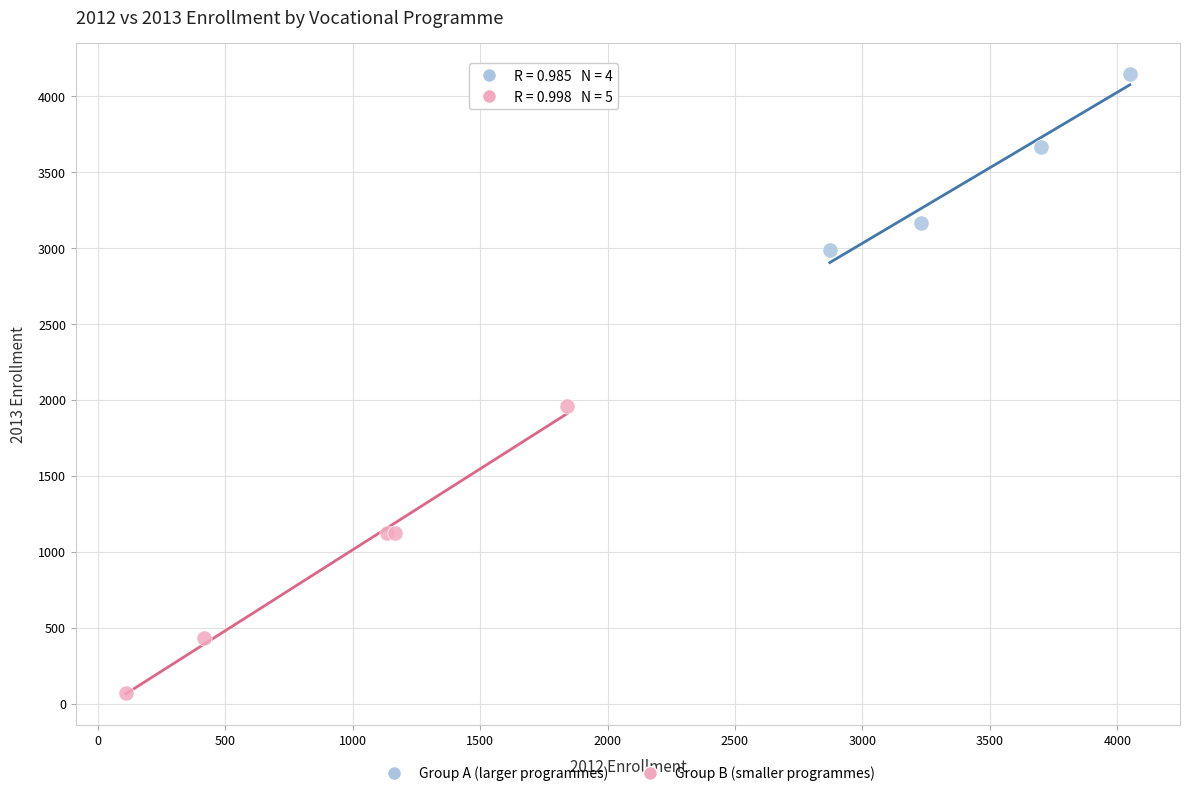

Which series reaches the maximum Y coordinate?

Group A (larger programmes)